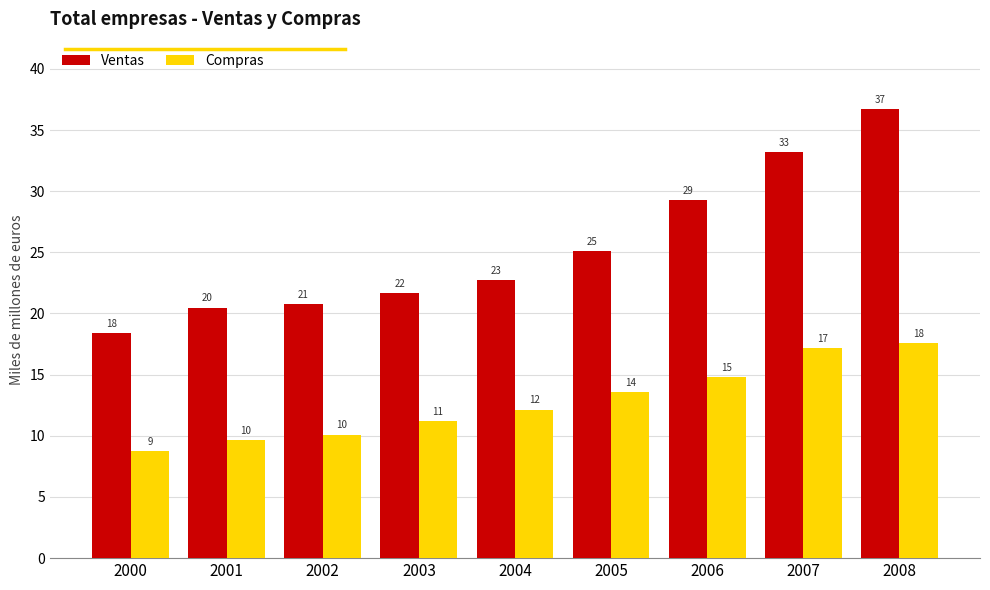

What is the difference between the second highest and second lowest values in the Compras series?

7557342